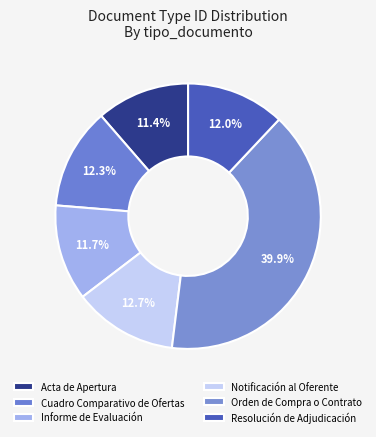

What is the smallest slice in the pie chart?

Acta de Apertura